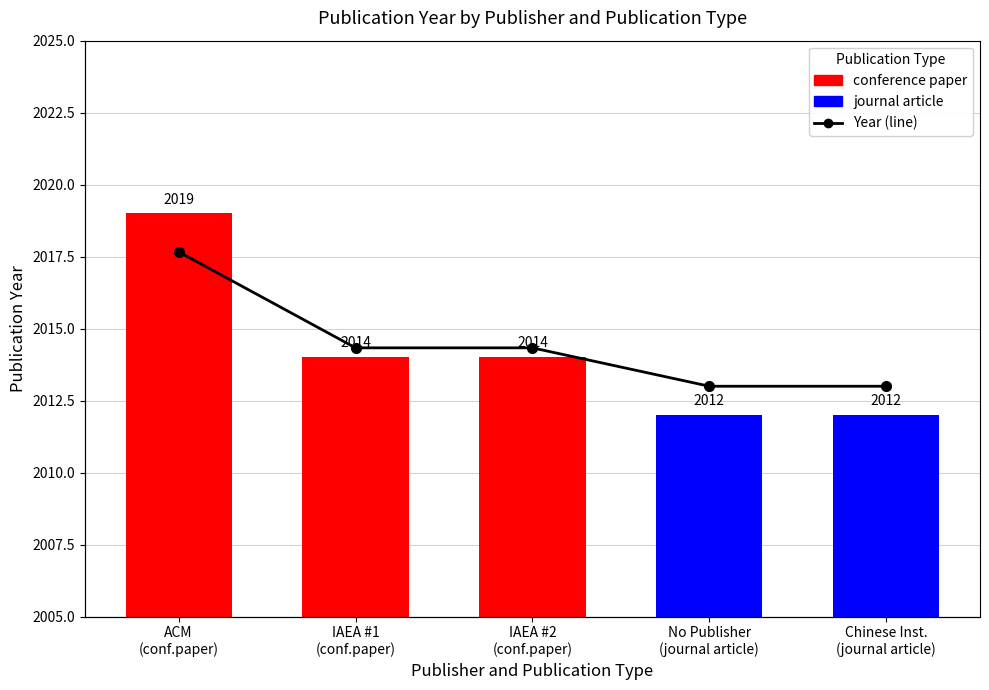

Does the chart contain any negative values?

No